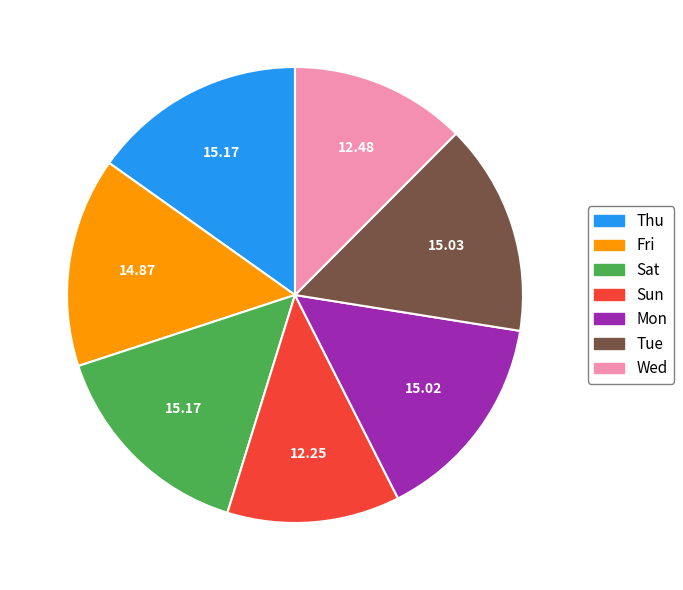

Count the number of slices in the pie.

7